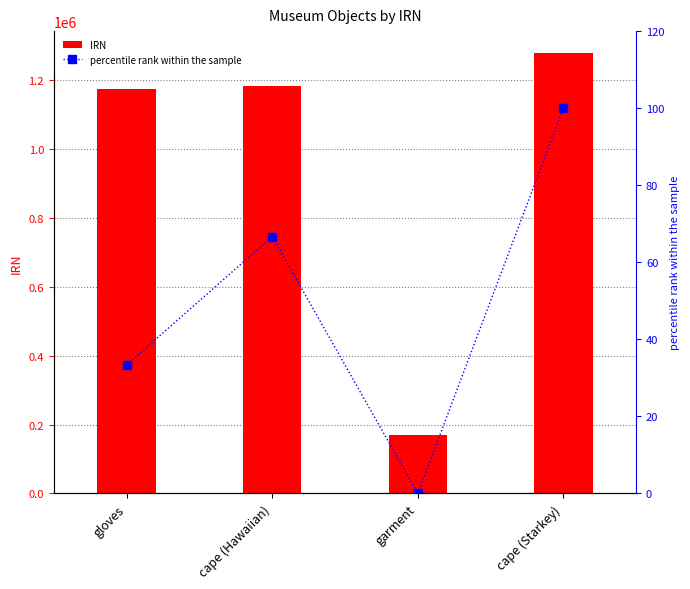

What is the sum of the percentile rank within the sample values at cape (Hawaiian) and cape (Starkey)?

166.7